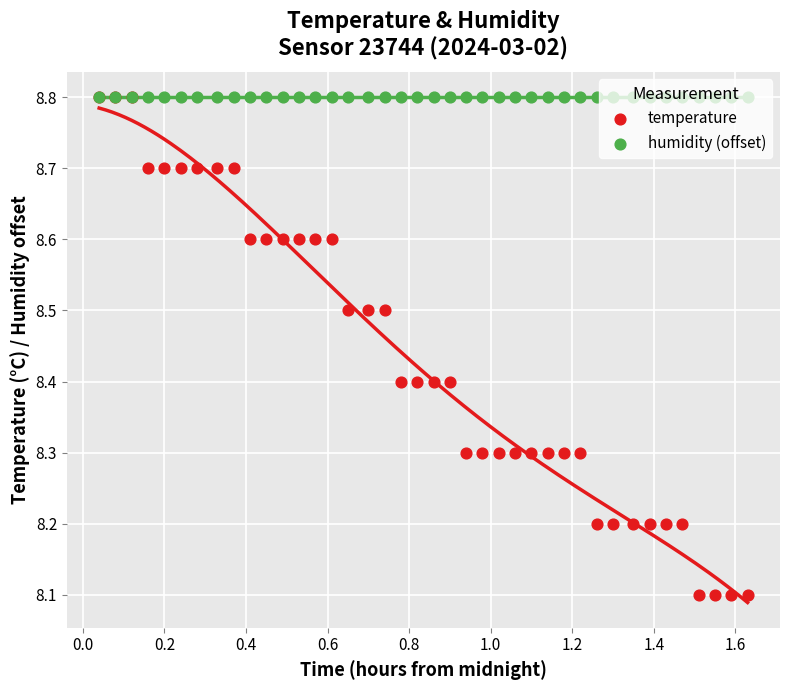

Which series reaches the maximum Y coordinate?

humidity (offset)